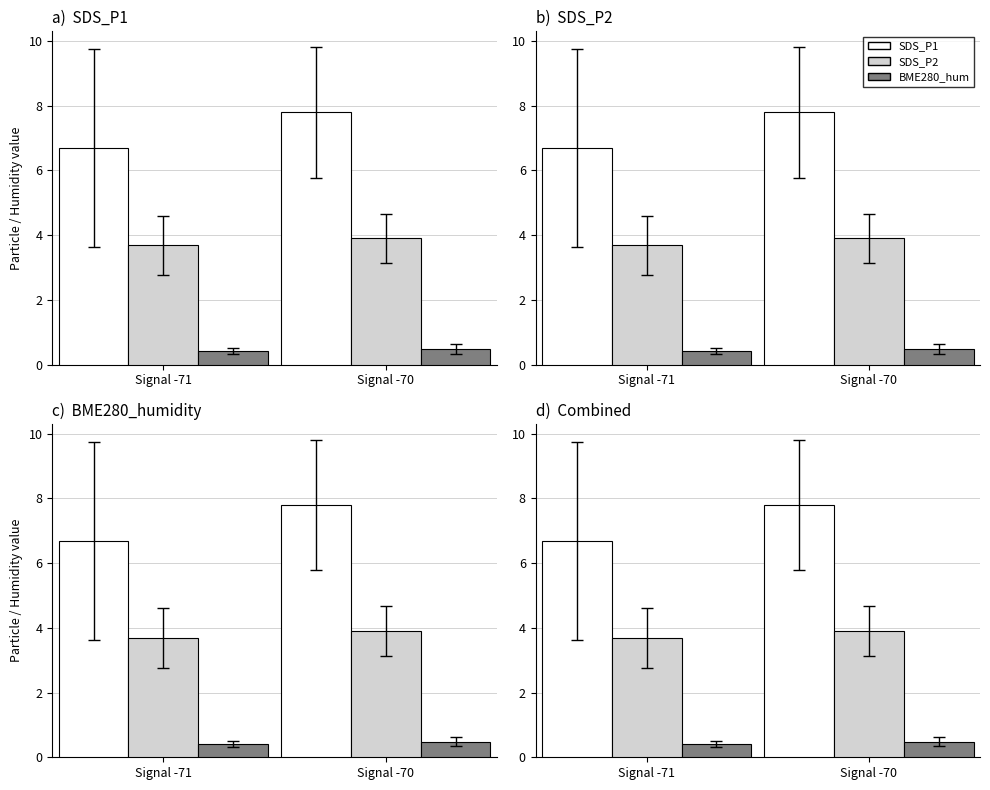

At which category is the sum across all series the highest?

Signal -70